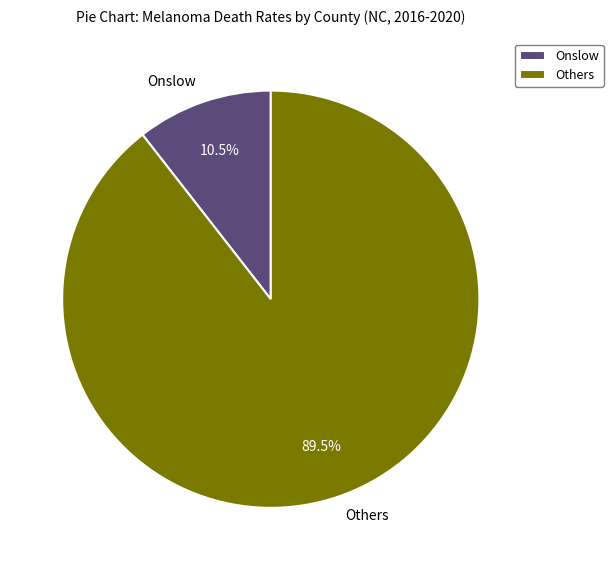

Combined, what portion of the pie is Onslow and Others?

100.0%